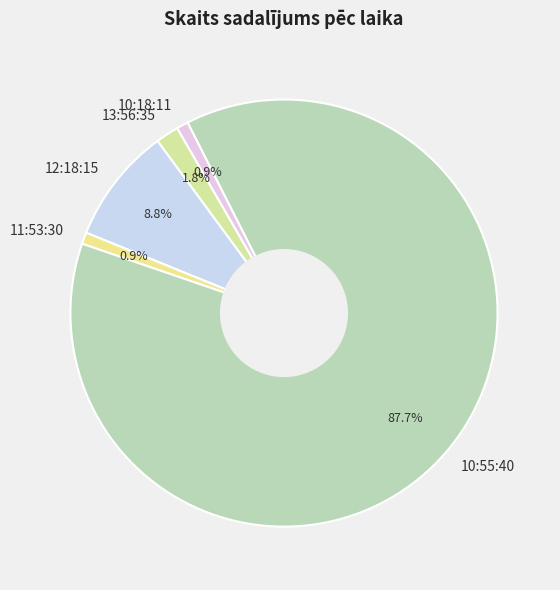

Between 12:18:15 and 11:53:30, which is larger?

12:18:15